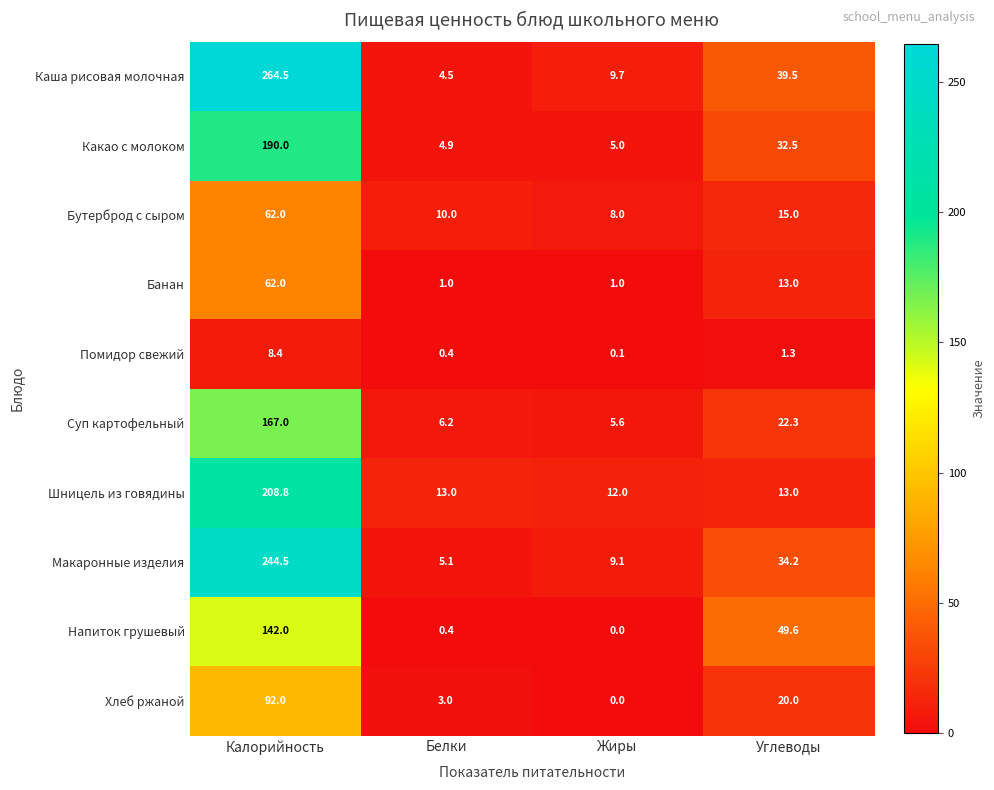

List the labels in order of Макаронные изделия value, smallest first.

Белки, Жиры, Углеводы, Калорийность